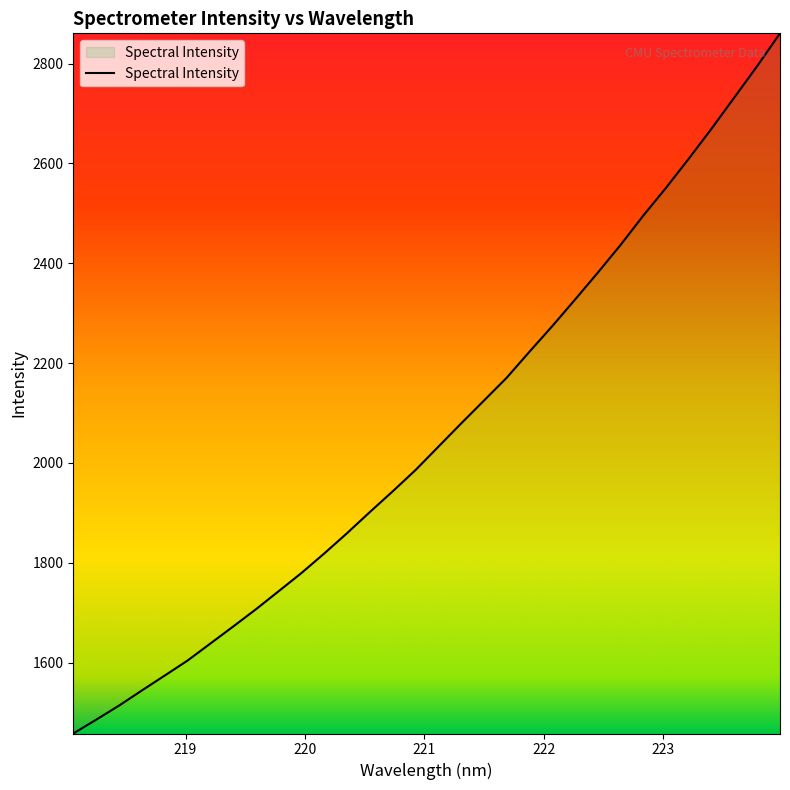

What is the difference between the maximum and minimum values?

1402.6